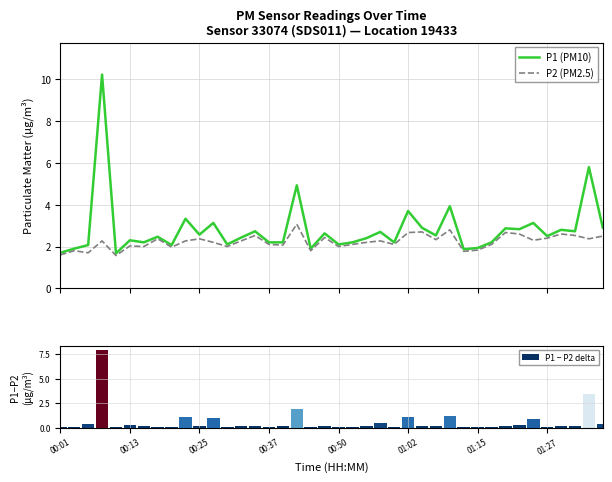

What is the total value across all series at 22?

4.8